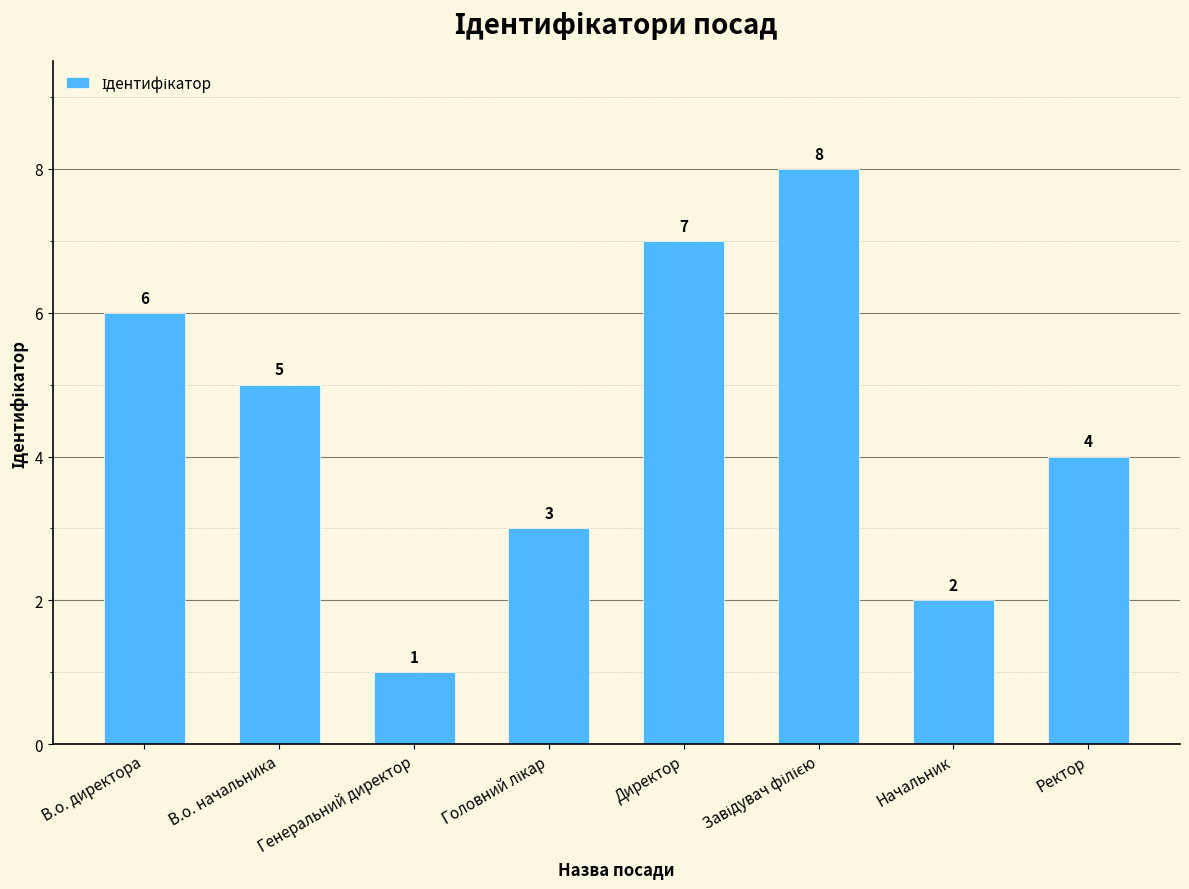

How many values are between 3 and 7?

5